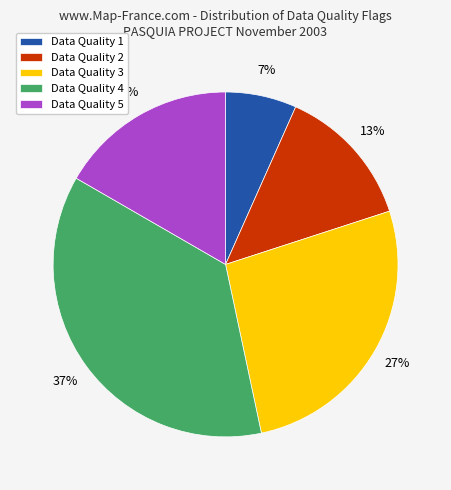

Between Data Quality 5 and Data Quality 1, which is larger?

Data Quality 5